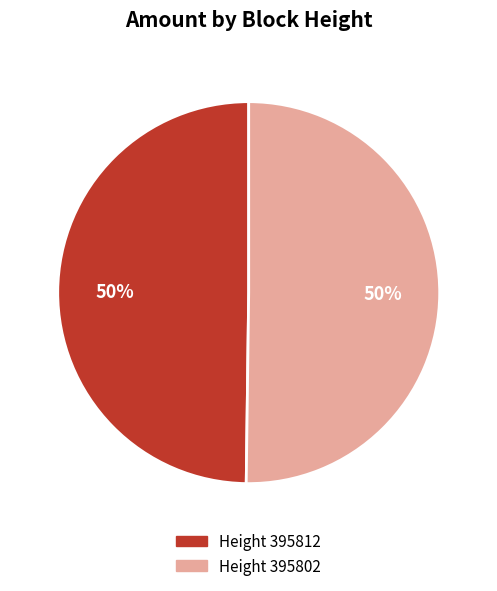

To the nearest percent, what is the average slice percentage?

50%